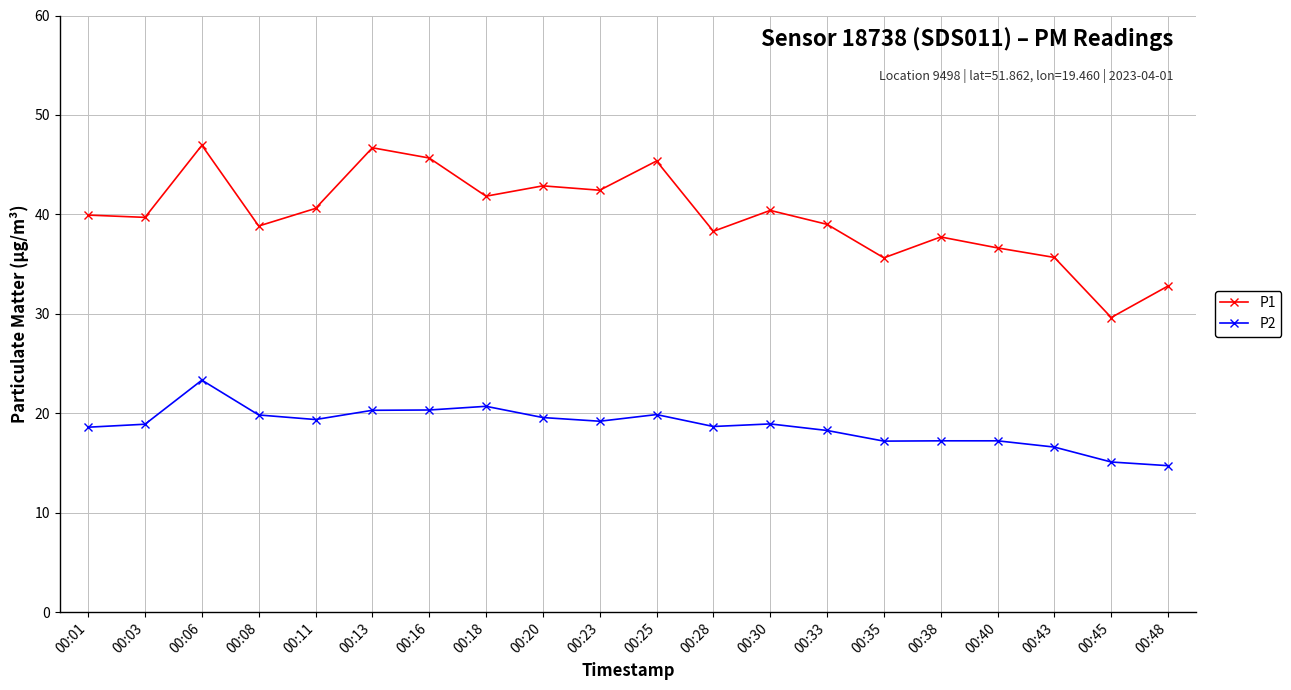

How many series are shown in this chart?

2